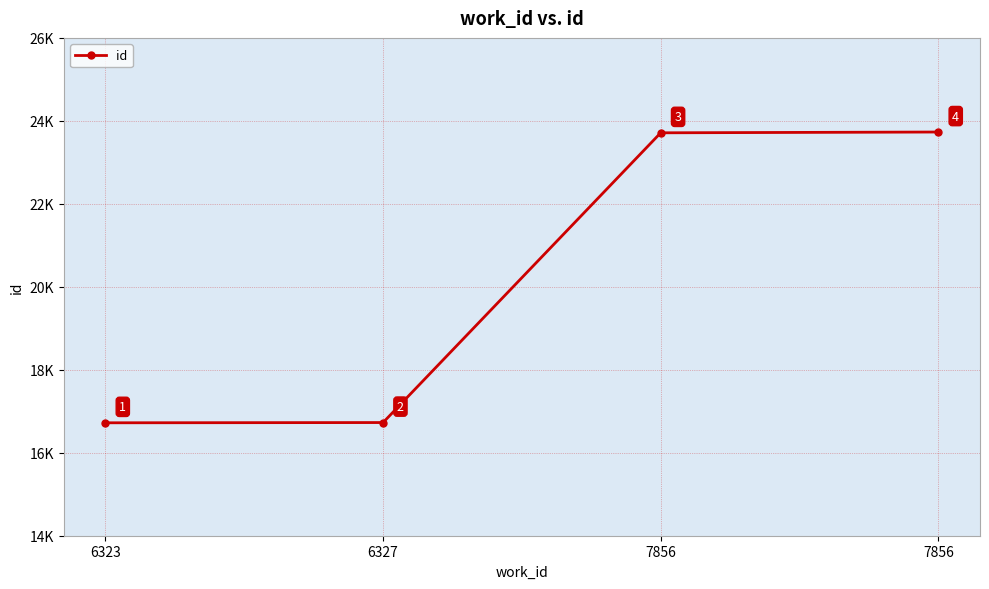

Reading left to right, transcribe all the data shown in this chart.

6323=16722	6327=16728	7856=23712	7856=23731